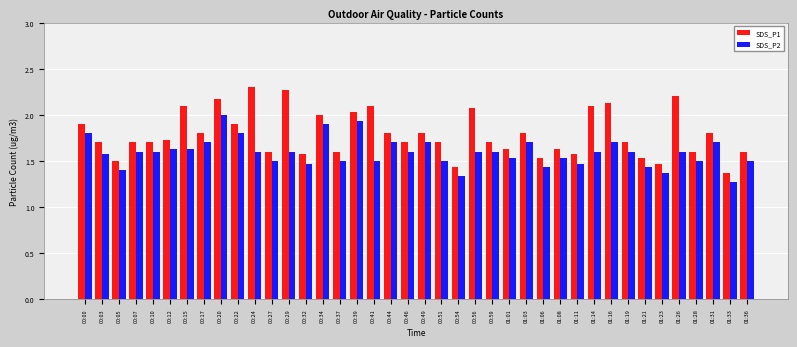

True or false: SDS_P1 has a value of 1.5 at 01:23.

True